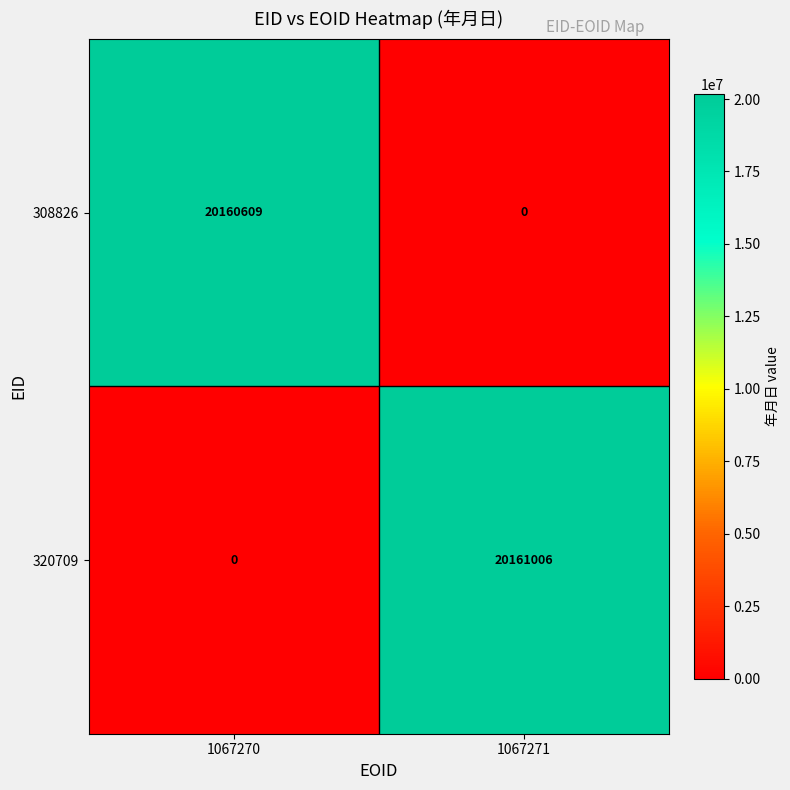

At how many categories does at least one series exceed 4745949?

2